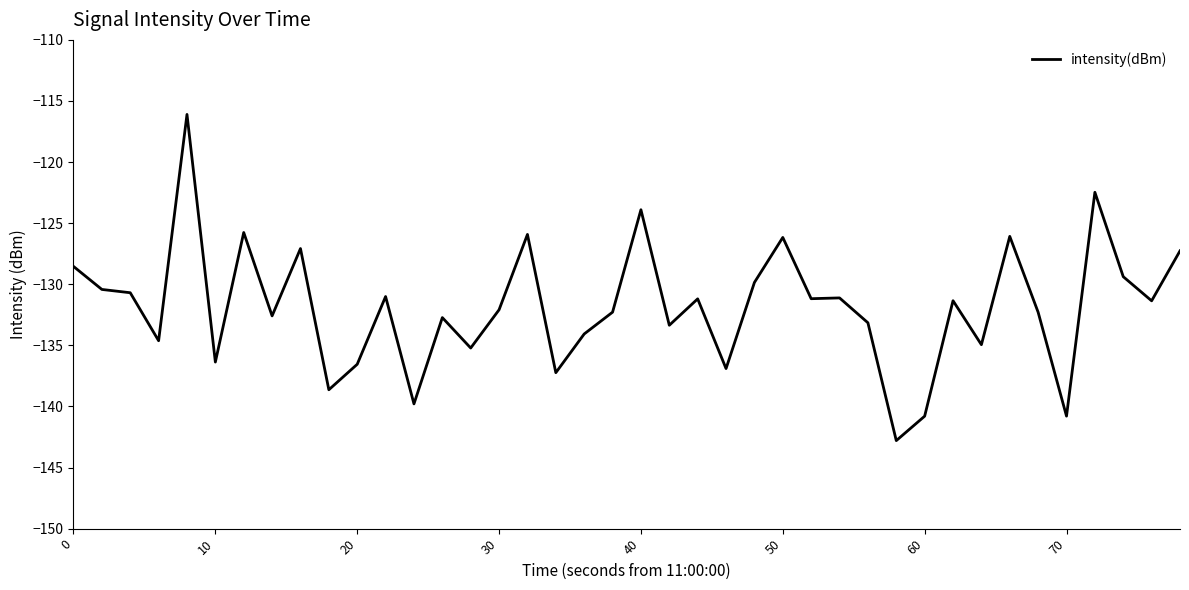

What is the sum of all values?

-5274.1